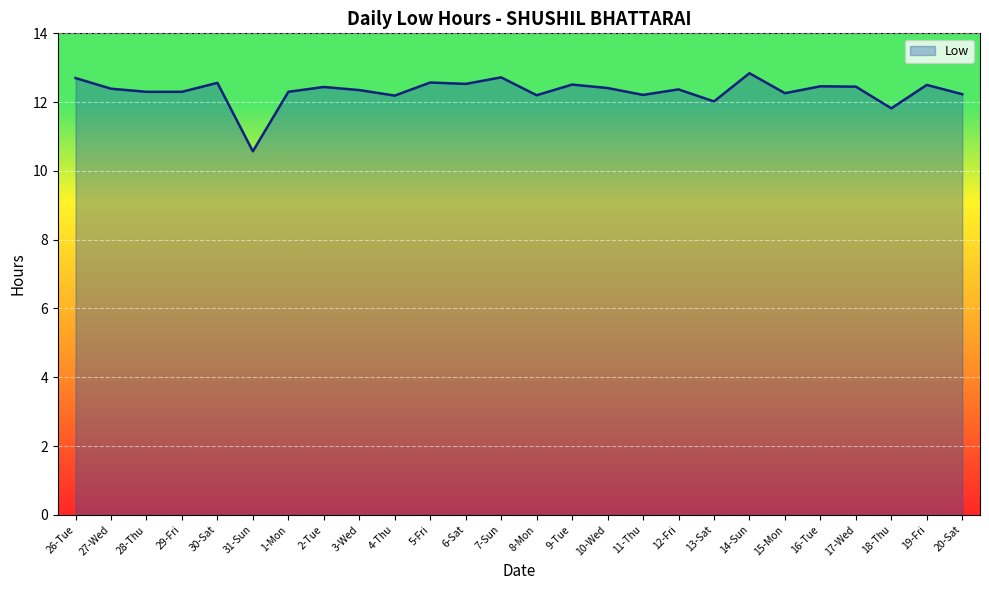

What position from the right is 28-Thu?

24